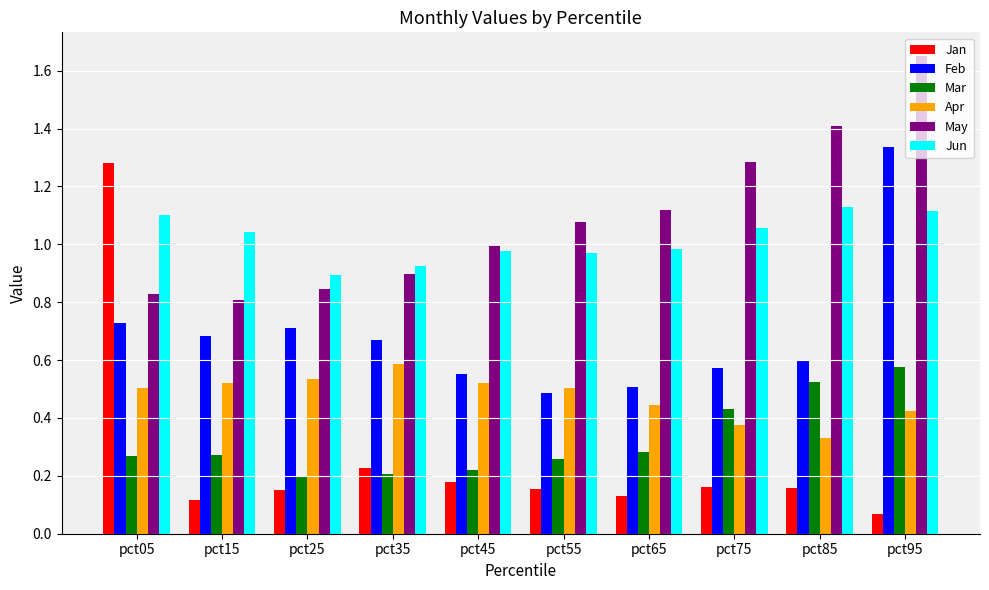

What is the sum of the Jun values at pct15 and pct95?

2.2